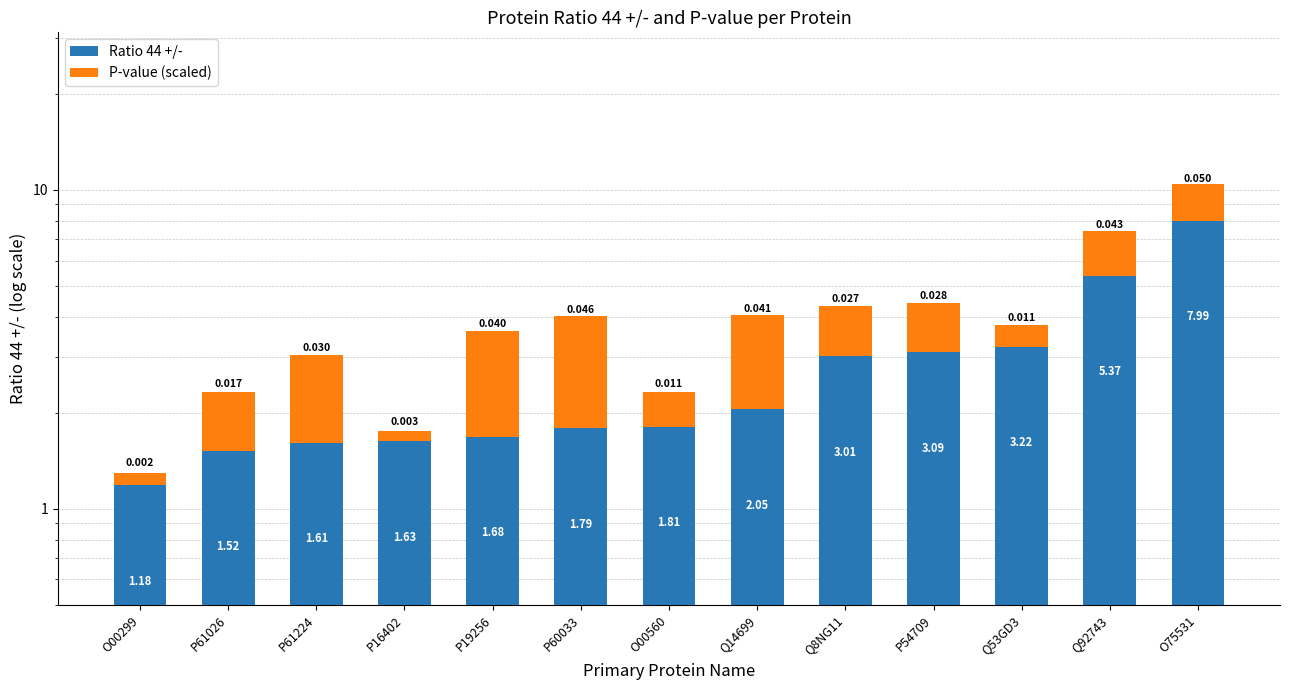

What is the total value across all series at O00299?

1.3